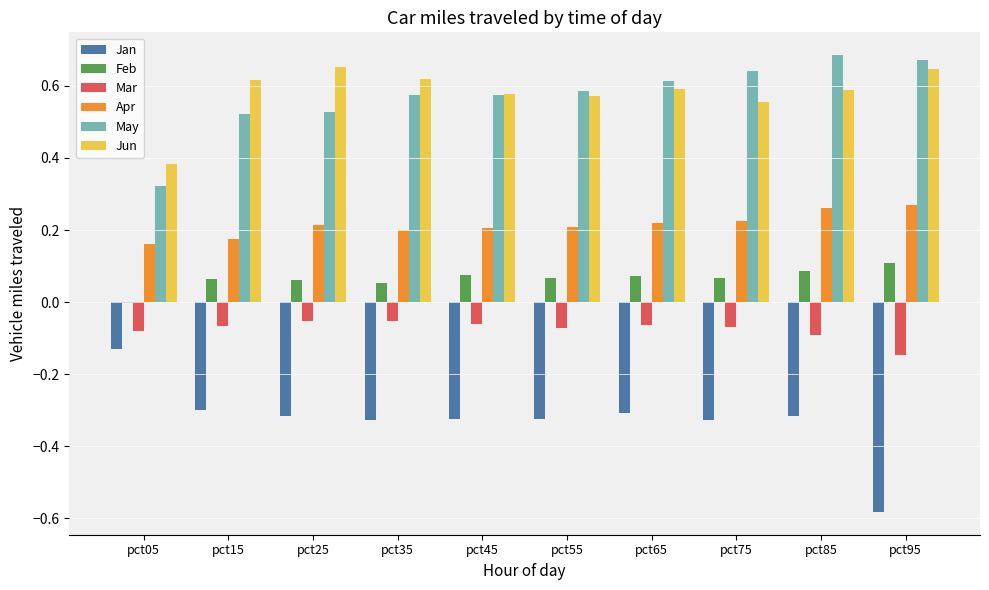

Which series changed the most between pct45 and pct95?

Jan